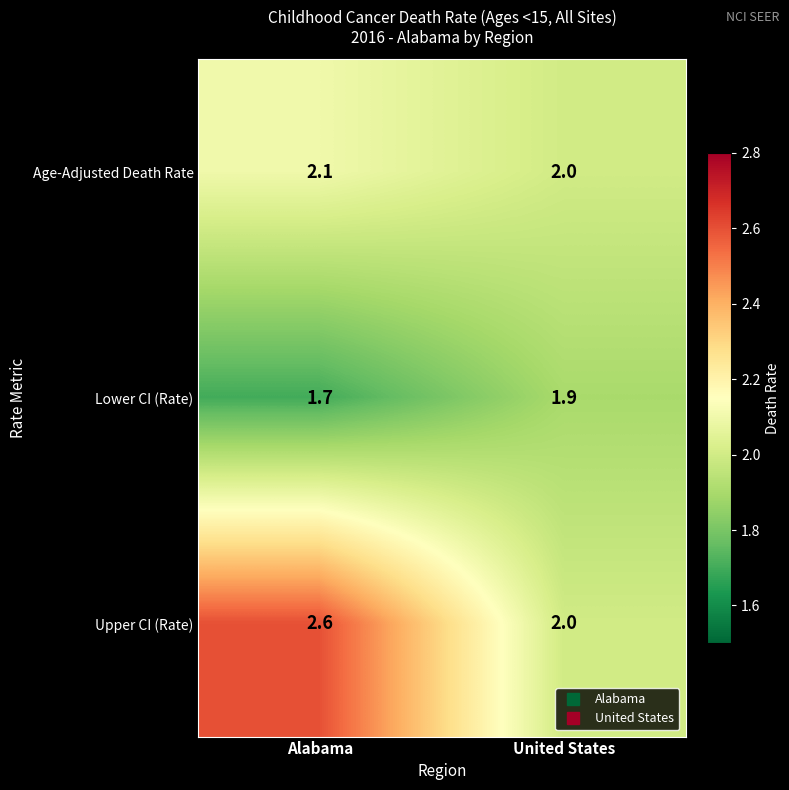

List the series in order of their overall mean, lowest first.

Lower CI (Rate), Age-Adjusted Death Rate, Upper CI (Rate)